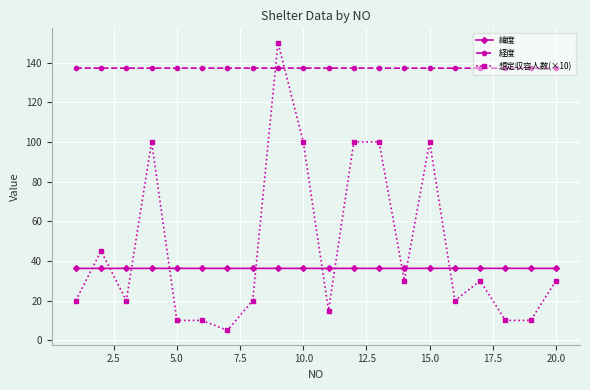

Which series has the largest range (max minus min)?

想定収容人数(×10)